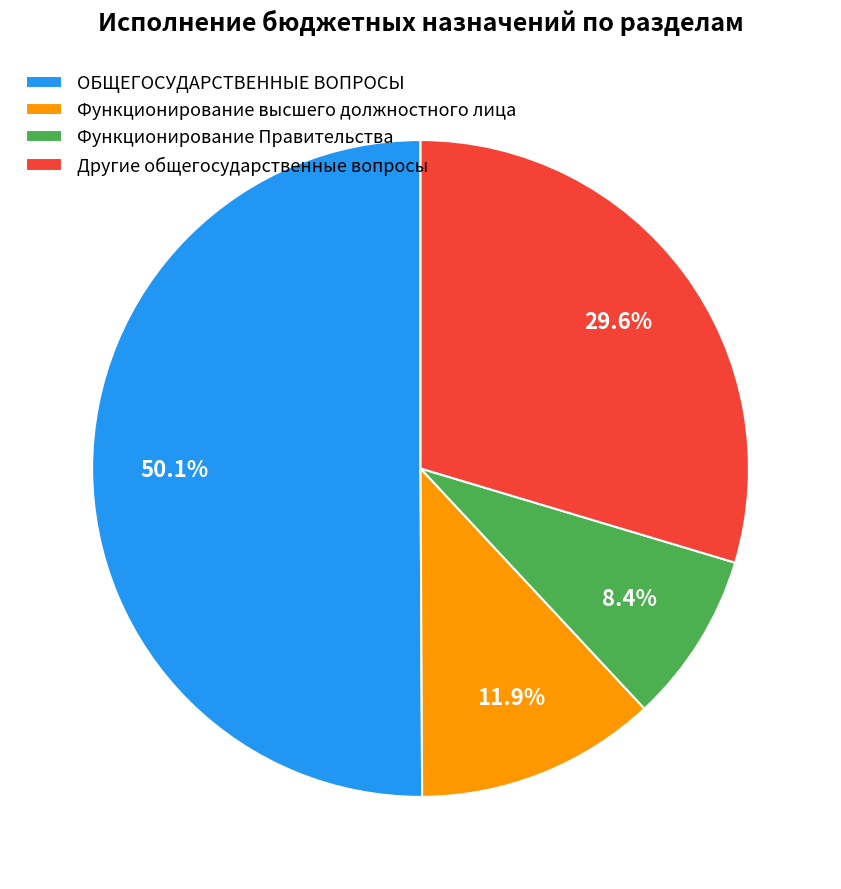

Which category has the smallest portion of the pie?

Функционирование Правительства